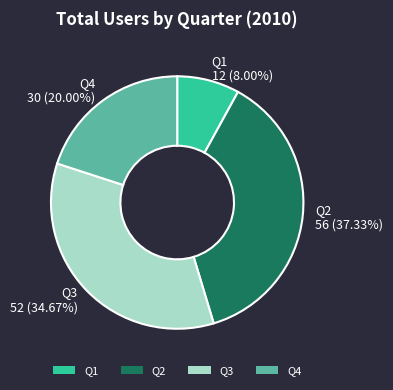

Count the number of slices in the pie.

4